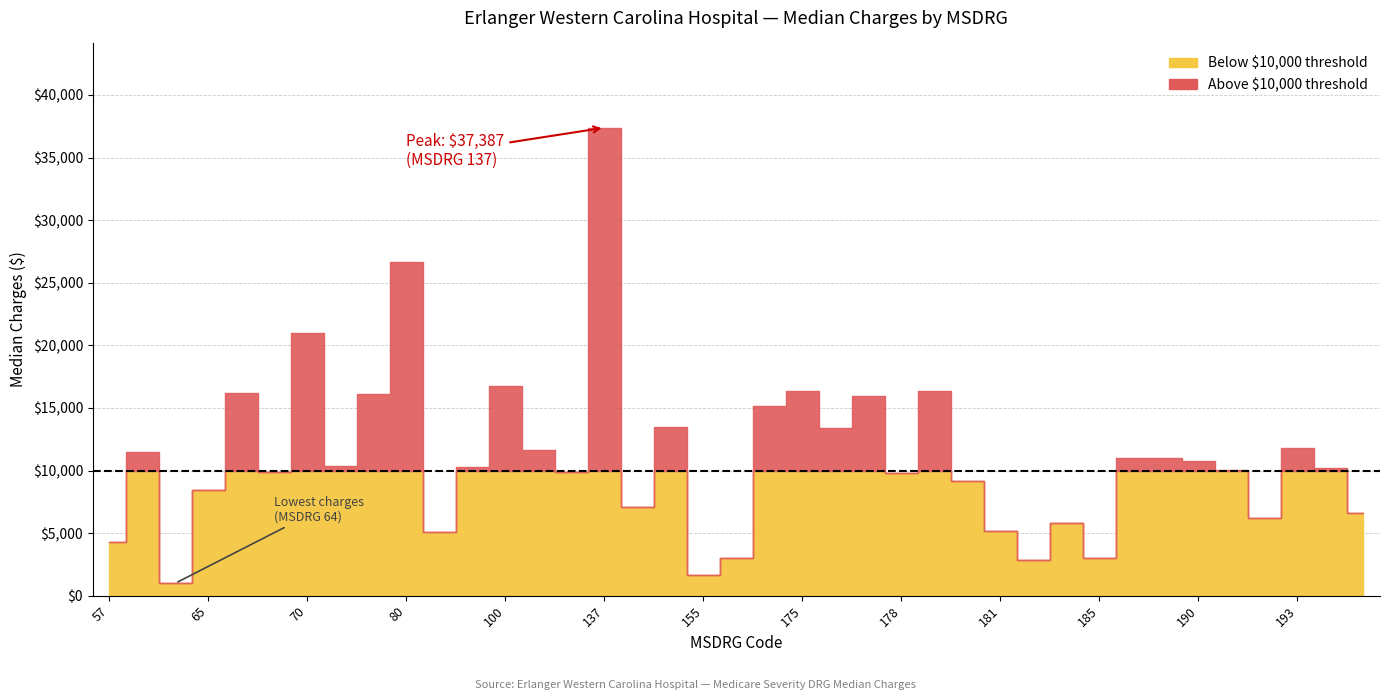

Reading left to right, what are all the values shown in this chart?

57=4268	59=11478	64=997	65=8473	66=16222	69=9911	70=21011	71=10394	74=16091	80=26666	86=5102	91=10259	100=16759	101=11637	133=9843	137=37387	152=7058	153=13496	155=1663	156=3030	165=15192	175=16342	176=13427	177=15932	178=9804	179=16317	180=9177	181=5167	183=2872	184=5775	185=2995	187=11009	189=10997	190=10788	191=10008	192=6219	193=11759	194=10175	195=6573